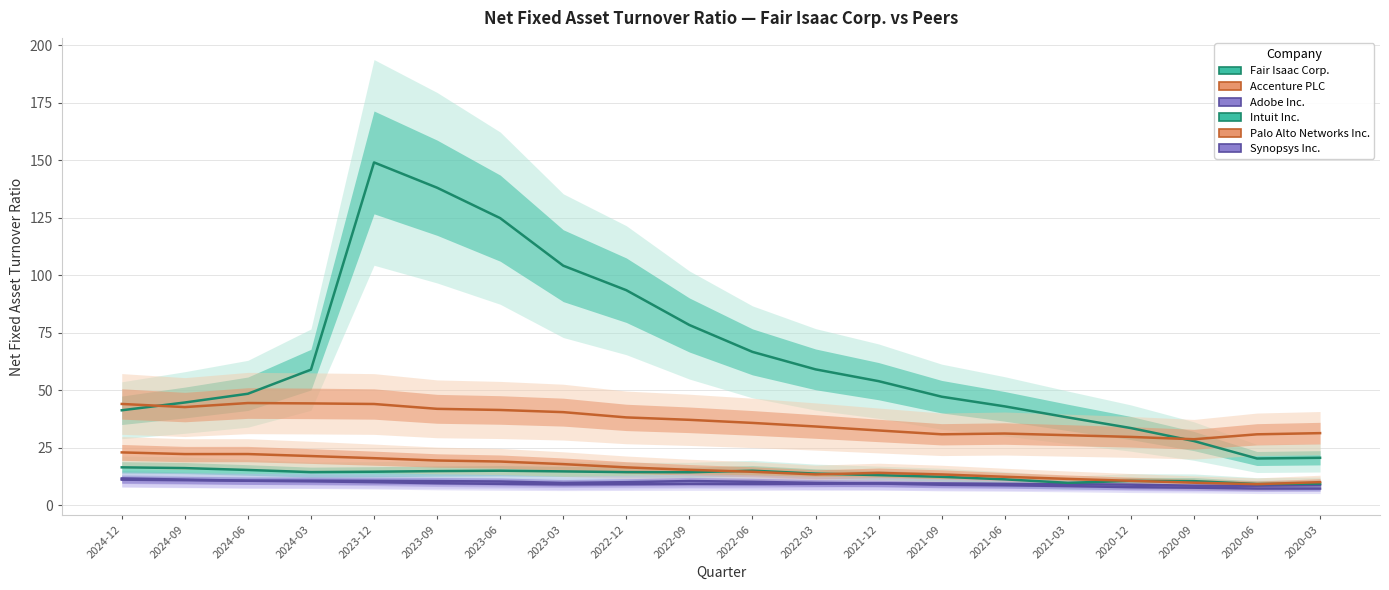

Rank the series by their maximum value, from lowest to highest.

Synopsys Inc., Adobe Inc., Intuit Inc., Palo Alto Networks Inc., Accenture PLC, Fair Isaac Corp.